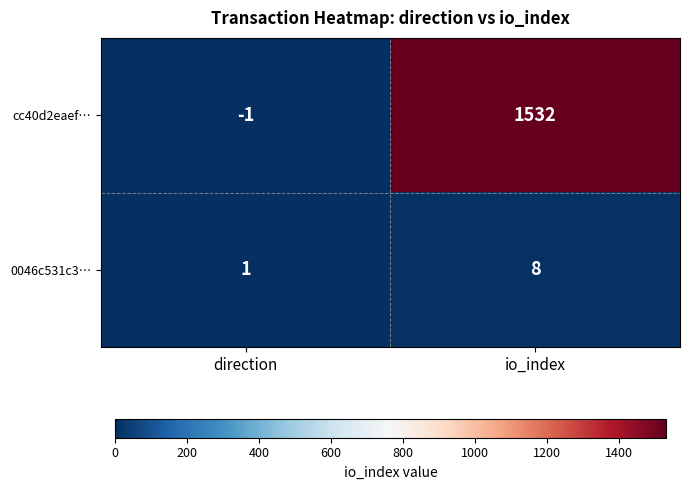

Rank the series by their maximum value, from lowest to highest.

0046c531c3…, cc40d2eaef…